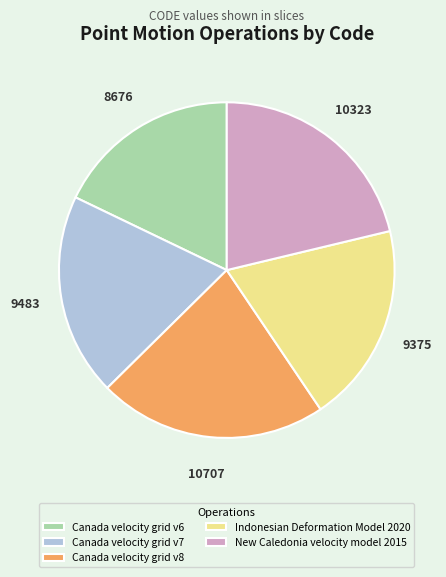

Count the number of slices in the pie.

5